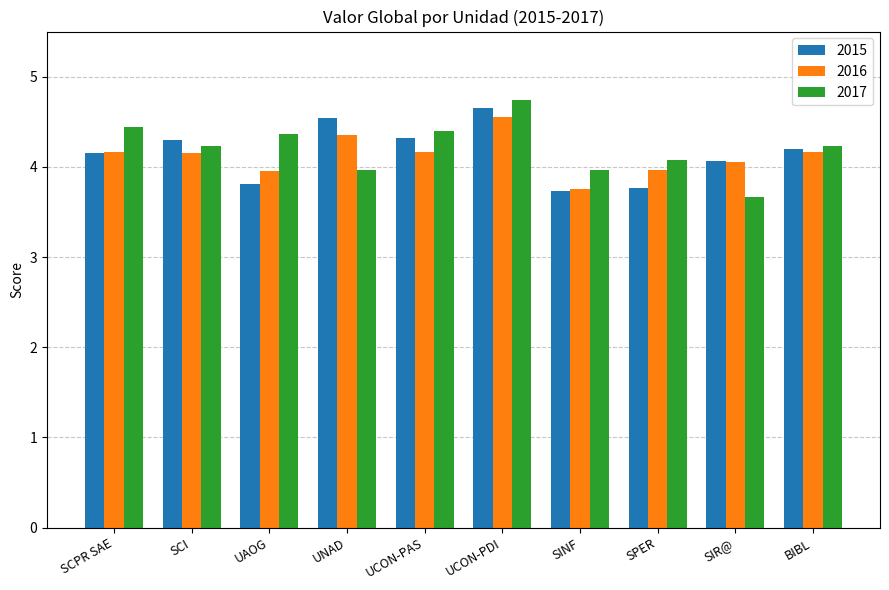

At SPER, list the series in order from largest to smallest.

2017, 2016, 2015